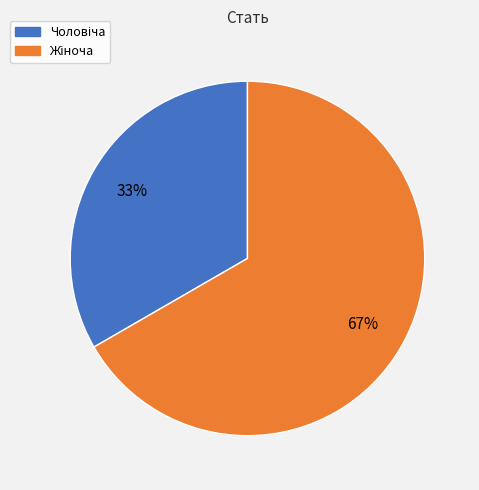

To the nearest percent, what is the average slice percentage?

50%